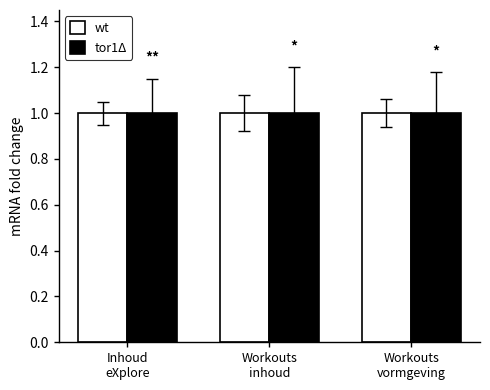

What is the average value of the tor1Δ series?

1.0